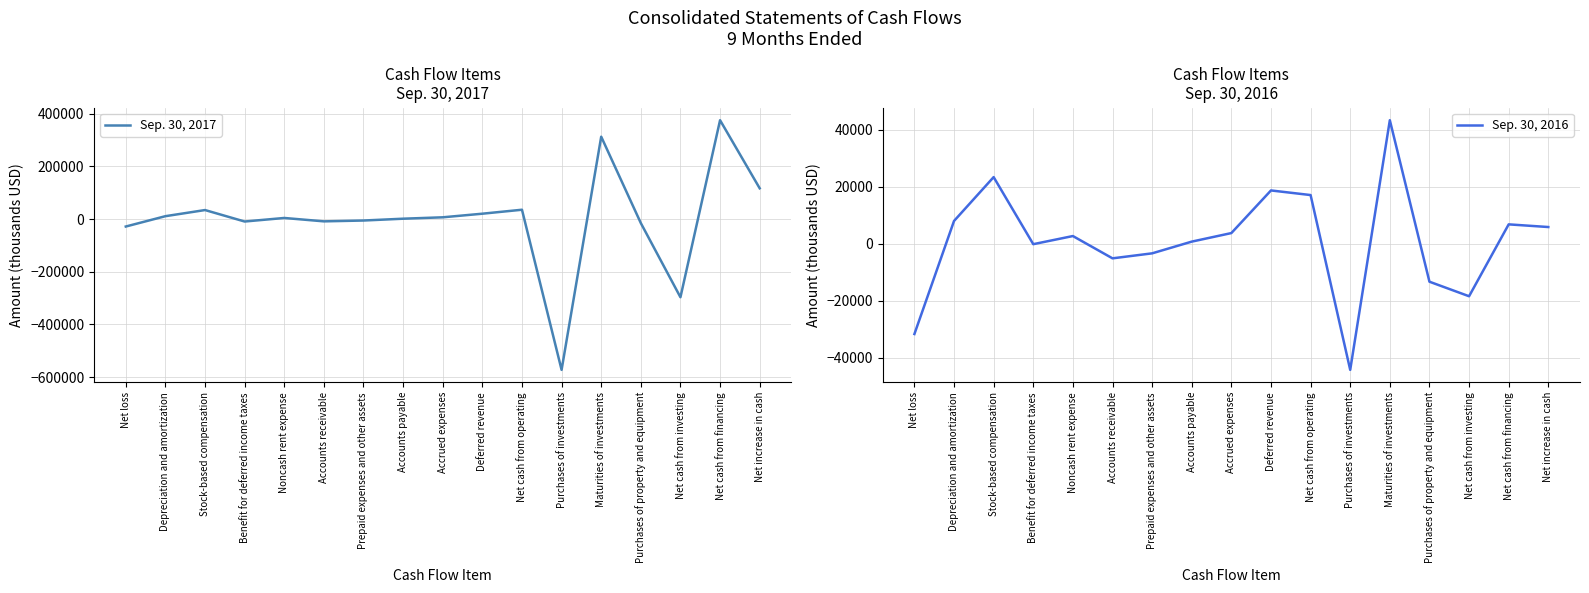

Which series has the largest total across all categories?

Sep. 30, 2016